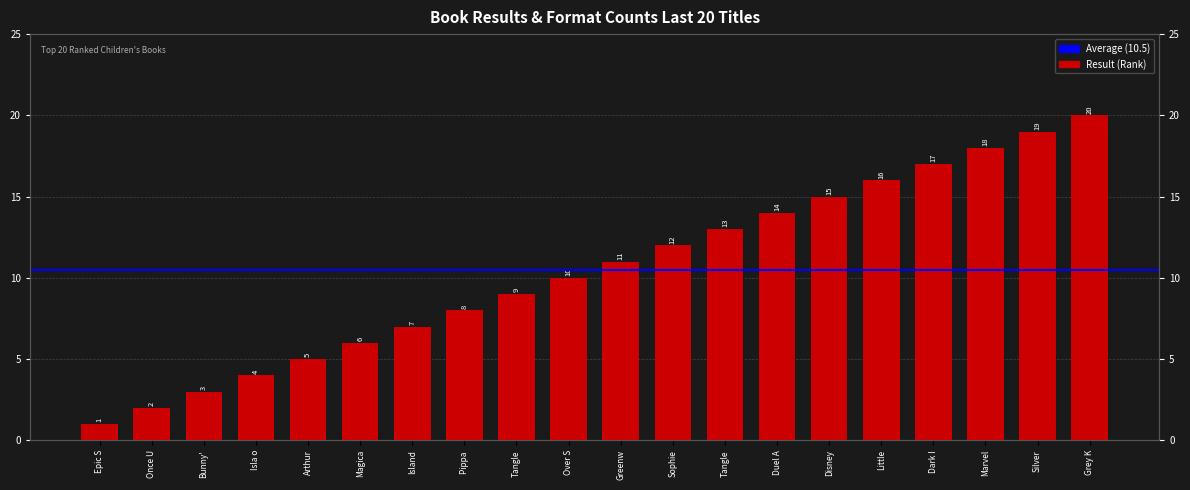

What is the smallest value displayed?

1